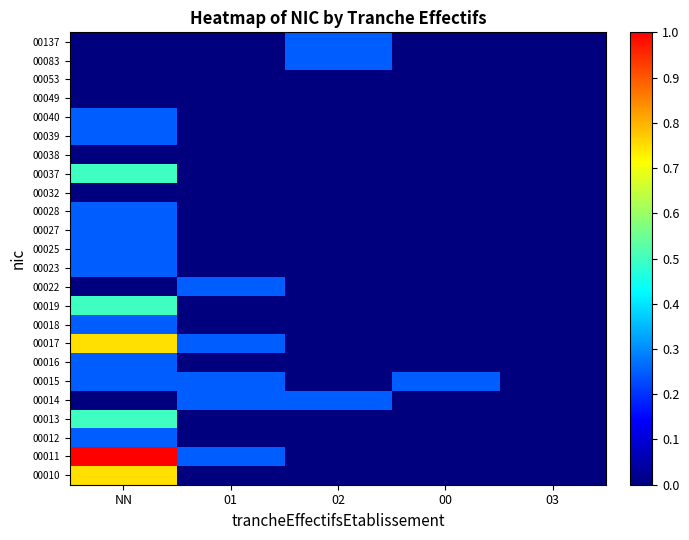

What is the spread (max minus min) of values at 00?

0.2